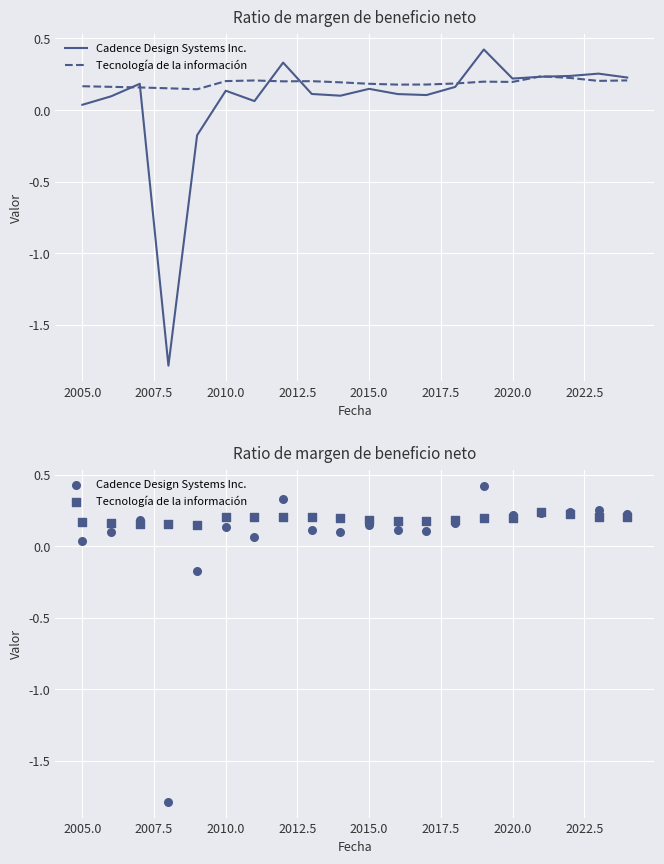

What is the total value across all series at 2022.5?

0.3